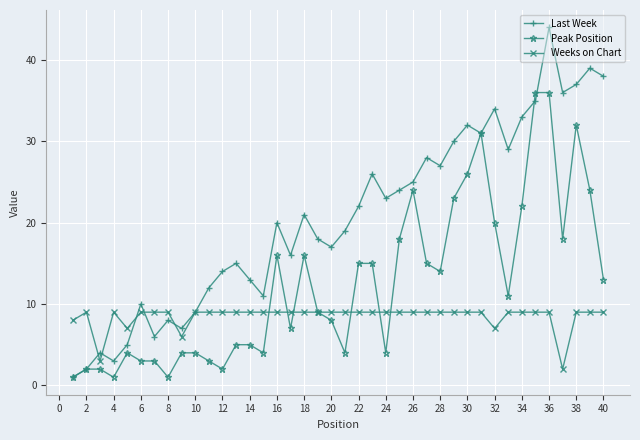

What is the value of the Last Week point at the 33rd from the left?

29